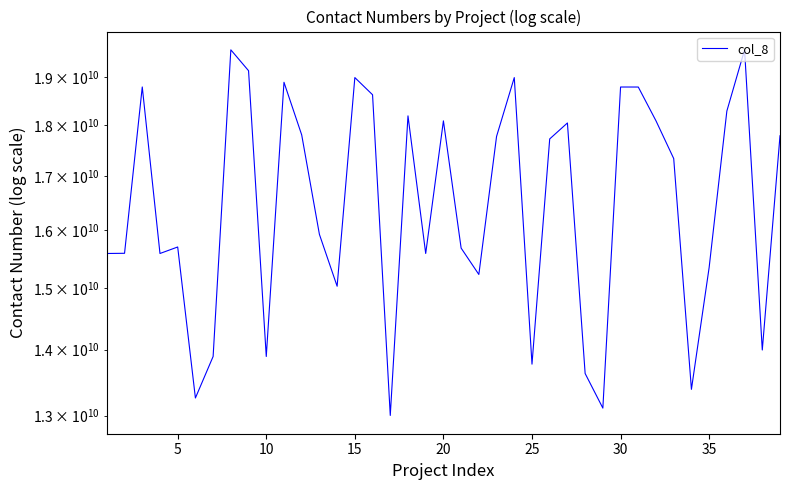

How many data points are less than 17343155459?

19